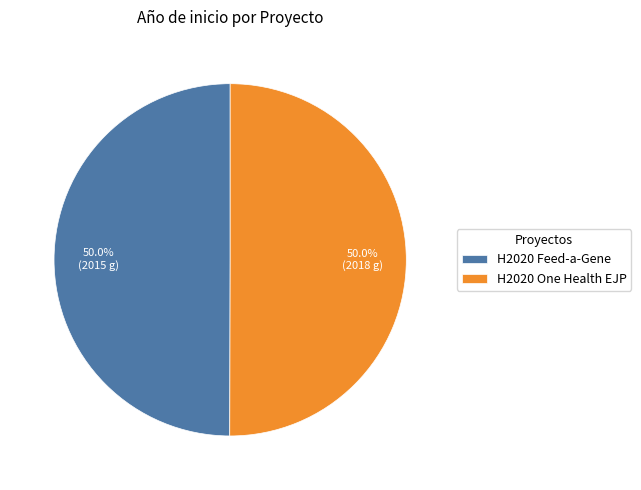

What percentage is the H2020 Feed-a-Gene slice, to the nearest percent?

50%